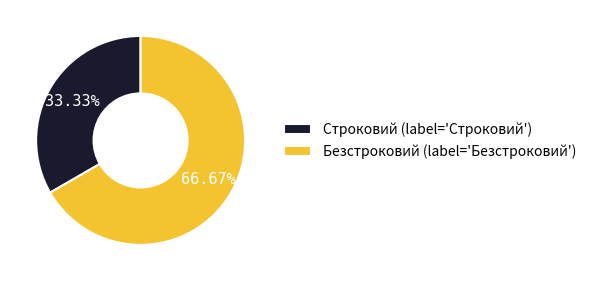

True or false: Безстроковий accounts for 54% of the total.

False